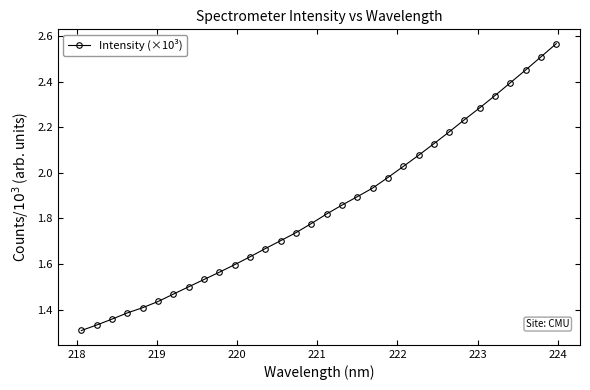

True or false: there are more than 2 points higher than both neighbors.

False